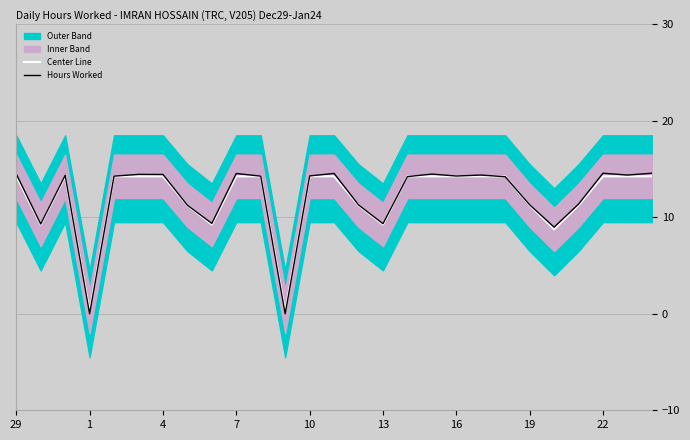

Reading left to right, transcribe all the data shown in this chart.

Center Line: 14.2	9.2	14.2	0.2	14.2	14.2	14.2	11.2	9.2	14.2	14.2	0.2	14.2	14.2	11.2	9.2	14.2	14.2	14.2	14.2	14.2	11.2	8.8	11.2	14.2	14.2	14.2
Hours Worked: 14.5	9.3	14.3	0.0	14.3	14.4	14.4	11.3	9.4	14.5	14.3	0.0	14.3	14.6	11.3	9.3	14.2	14.5	14.3	14.4	14.2	11.3	9.0	11.4	14.6	14.4	14.6